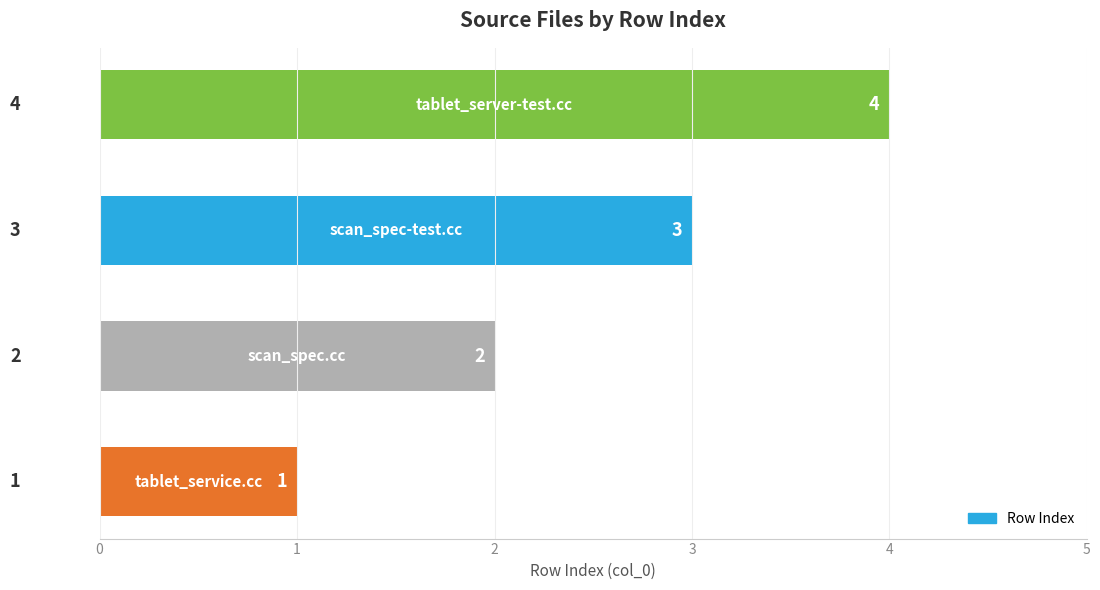

How many data points does each series have?

4